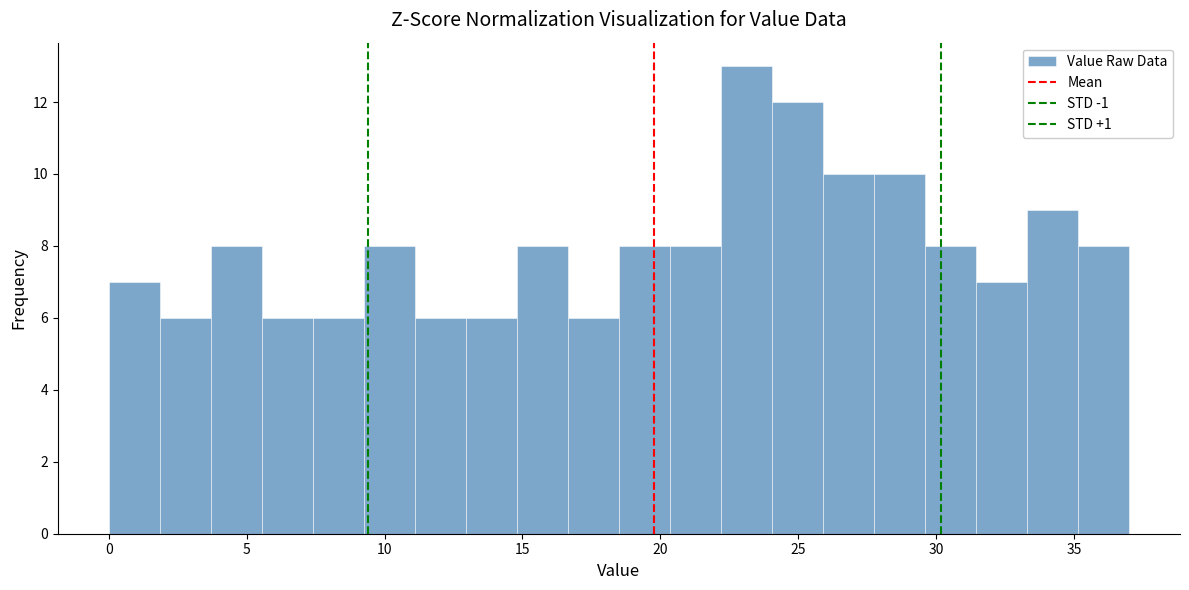

Around what value on the x-axis is the tallest bar? Give the approximate position of its centre, as read against the axis.

23.0